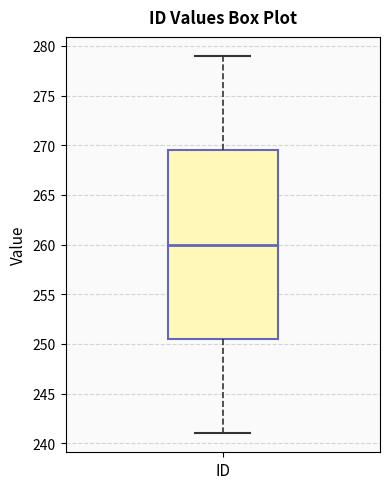

Where is the upper edge of the box for ID on the y-axis? The values are not printed on the chart, so give them approximately, as read against the axis.

269.5